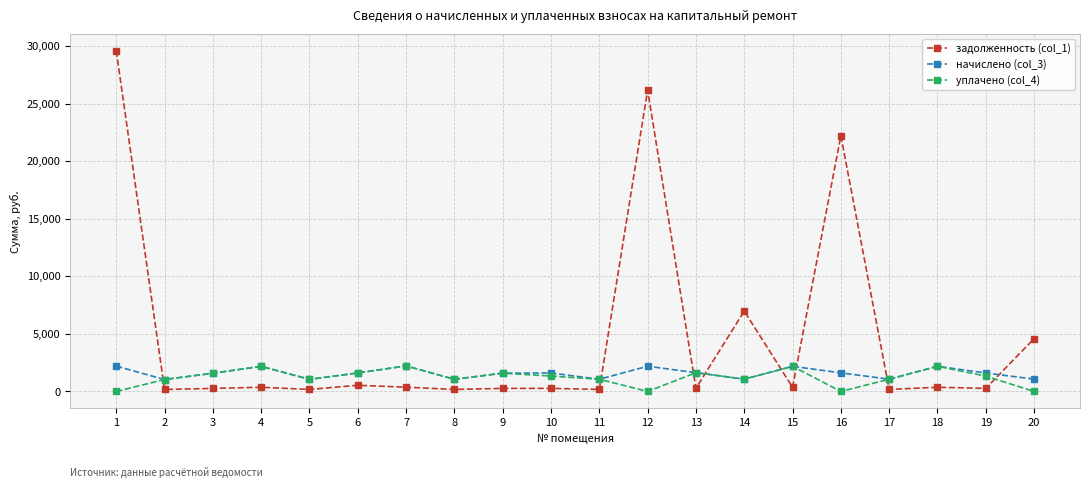

Between 7 and 14, which series saw the biggest shift?

задолженность (col_1)